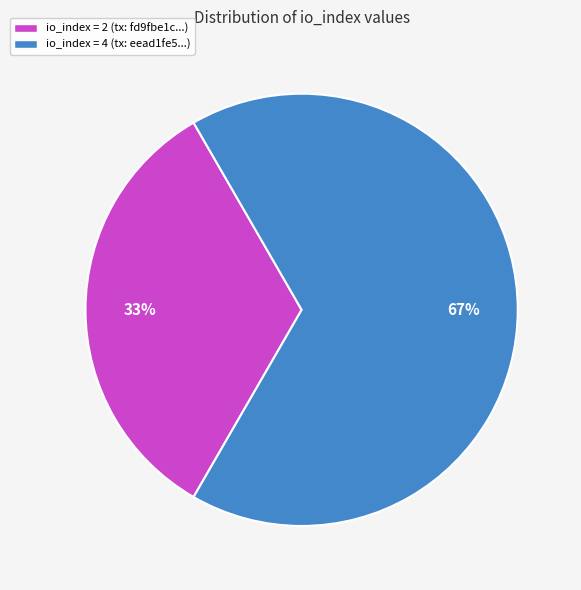

How many slices are in this pie chart?

2